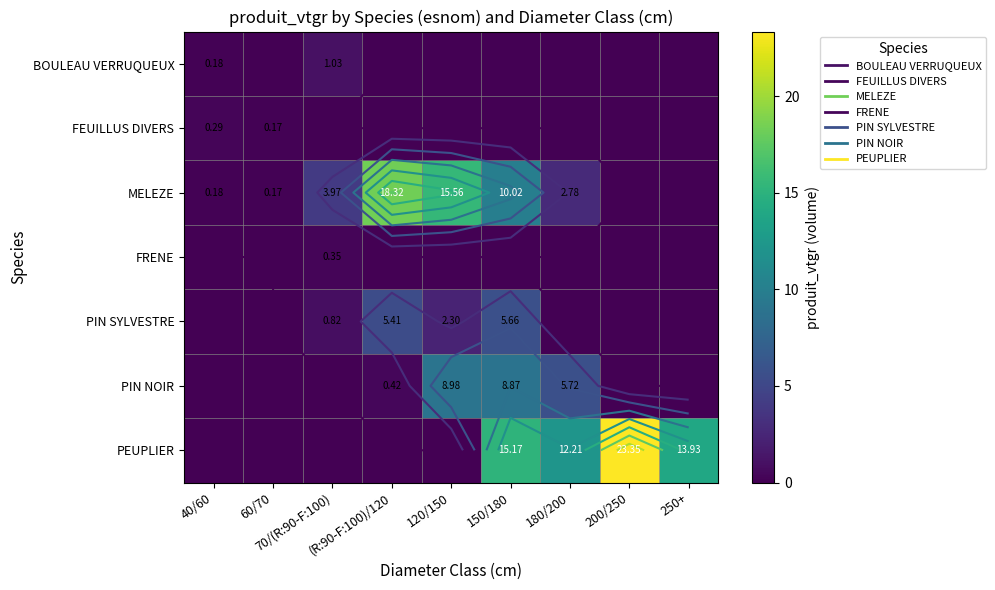

What is the difference between the maximum and minimum values in the FRENE series?

0.3